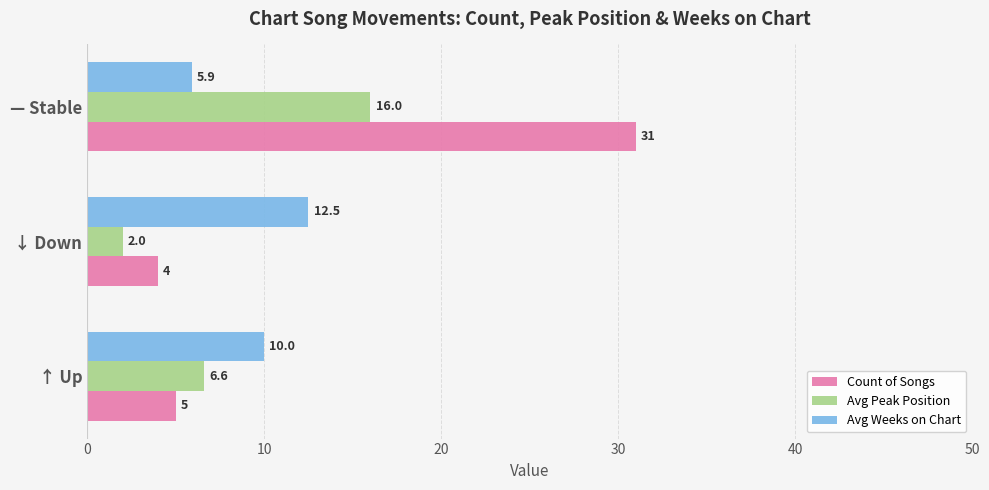

What is the sum of all Count of Songs values?

40.0